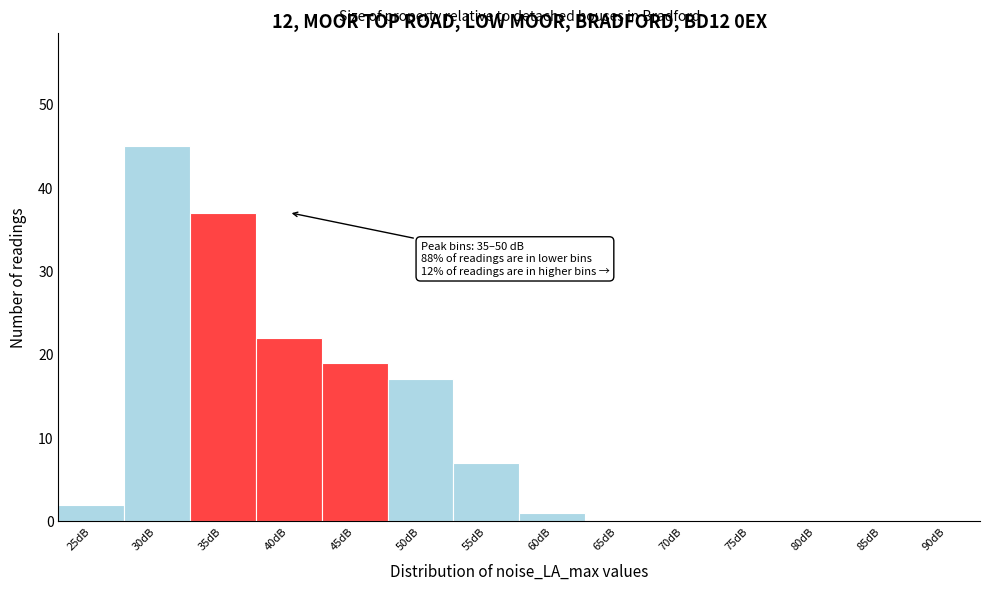

Reading left to right, extract all data points from this chart.

25dB=2	30dB=45	35dB=37	40dB=22	45dB=19	50dB=17	55dB=7	60dB=1	65dB=0	70dB=0	75dB=0	80dB=0	85dB=0	90dB=0